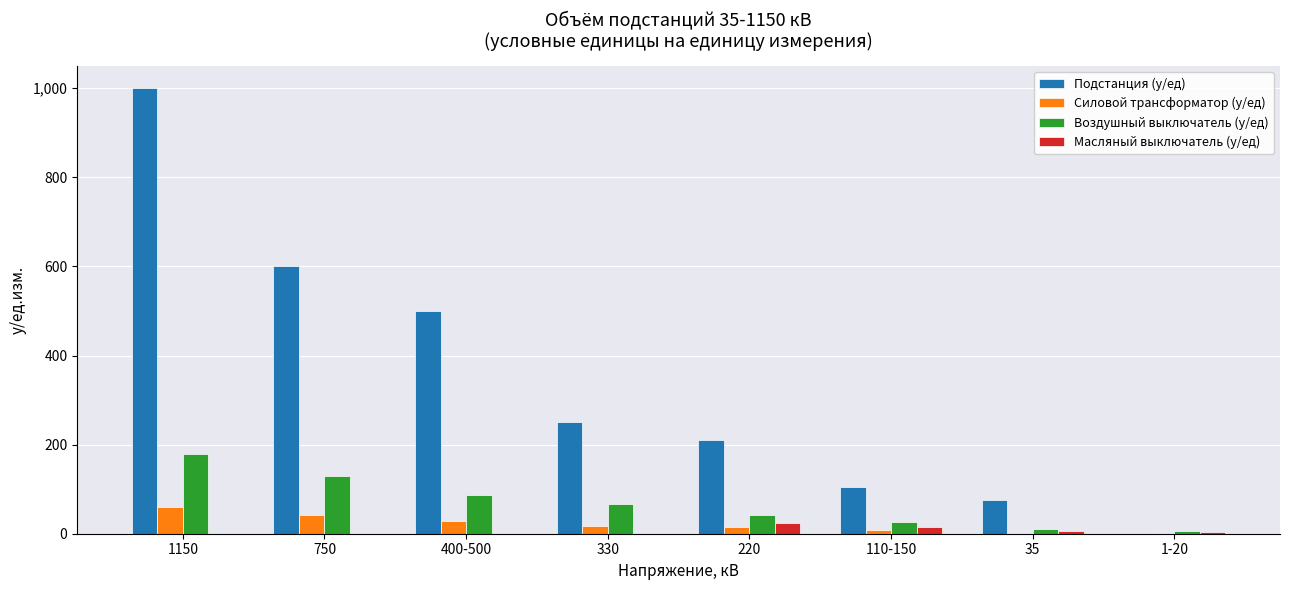

Count the number of data series in this chart.

4